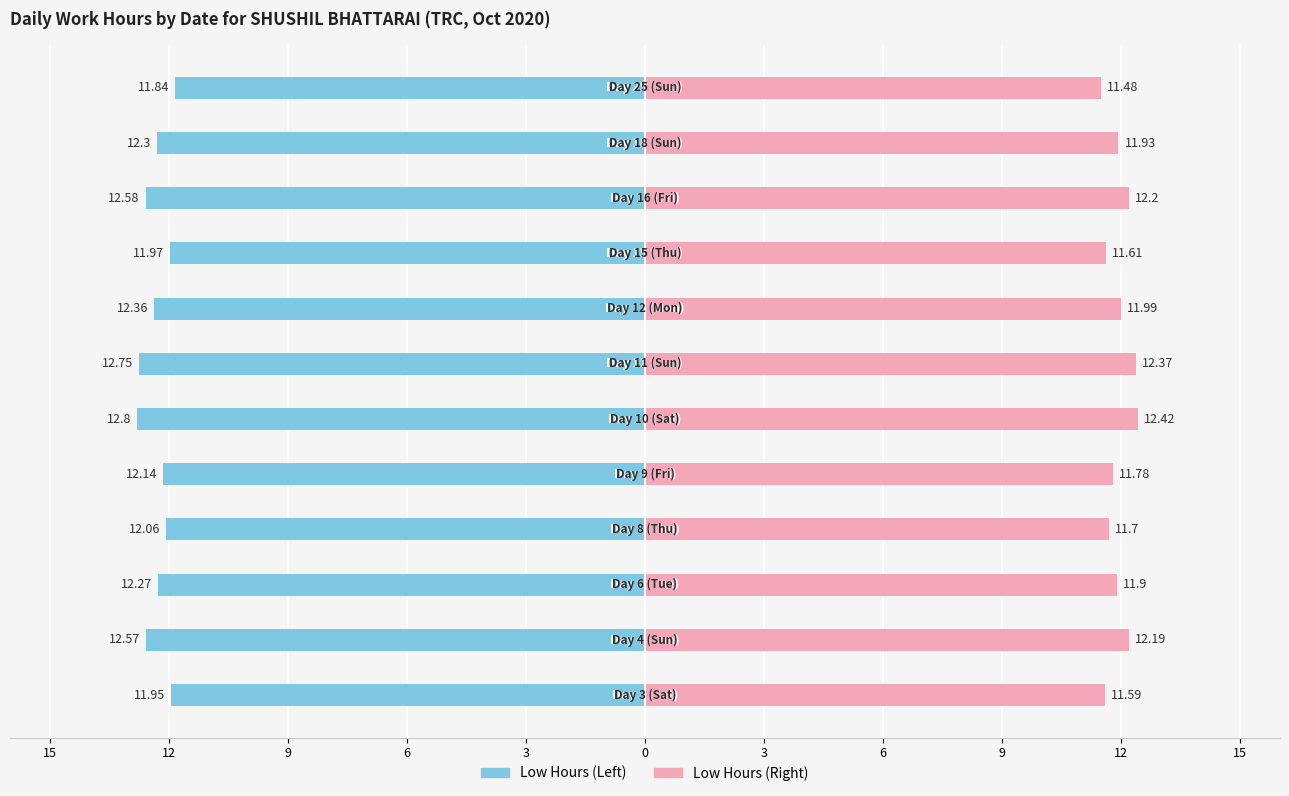

What is the difference between the maximum and minimum values in the Low Hours (Right) series?

0.9